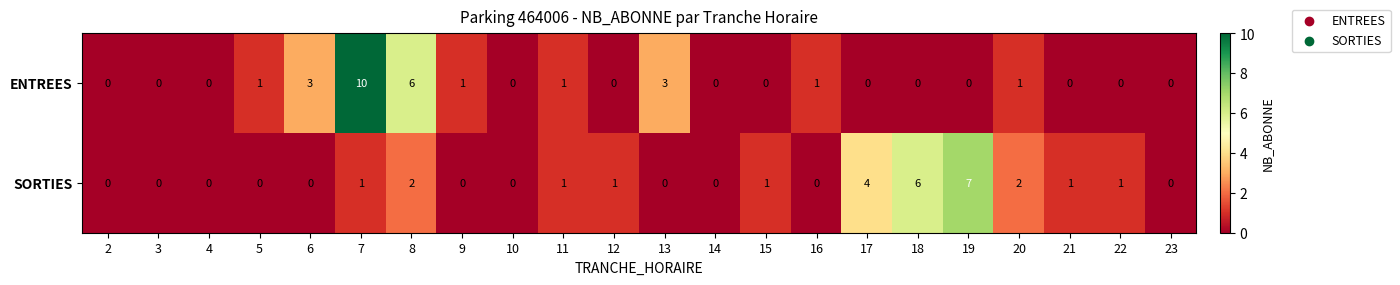

What is the difference between the second highest and second lowest values in the ENTREES series?

6